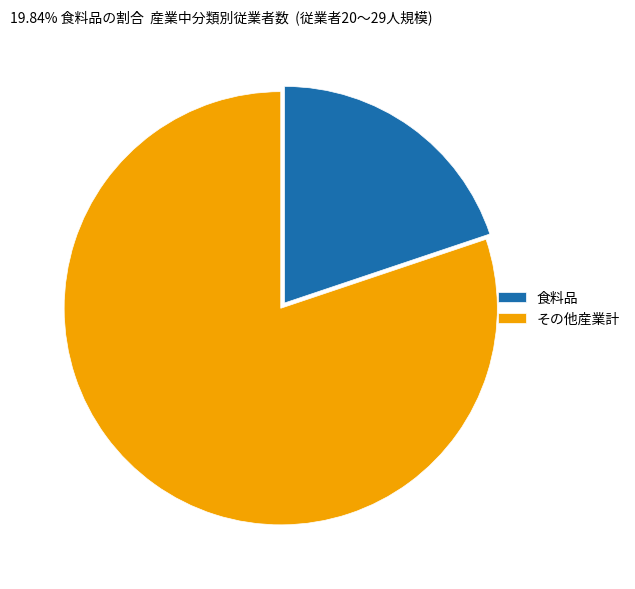

Does any single category account for the majority?

Yes